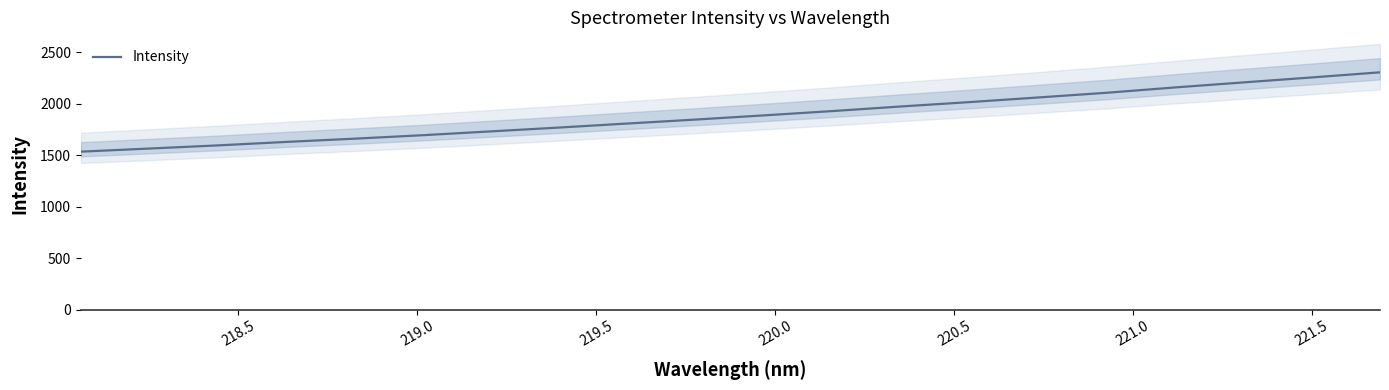

What is the value of the 14th point from the left?

2015.0